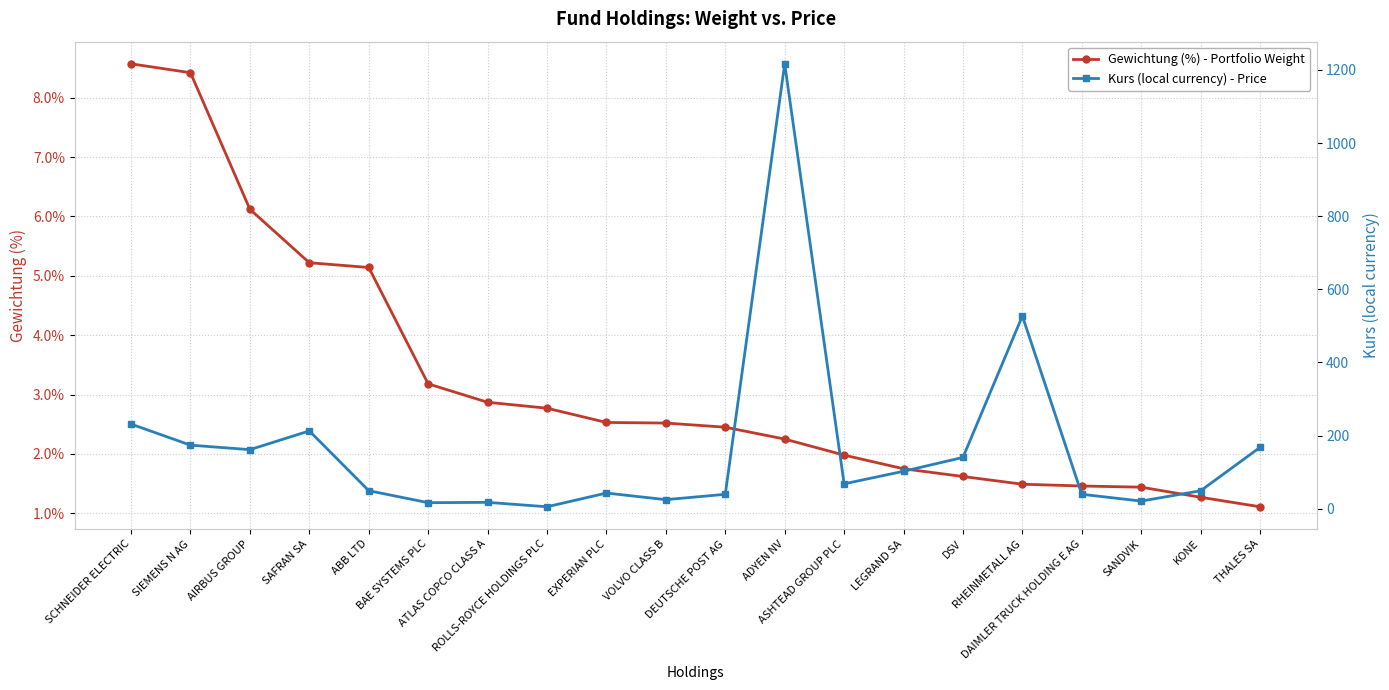

Which has a higher value, KONE or SAFRAN SA?

SAFRAN SA